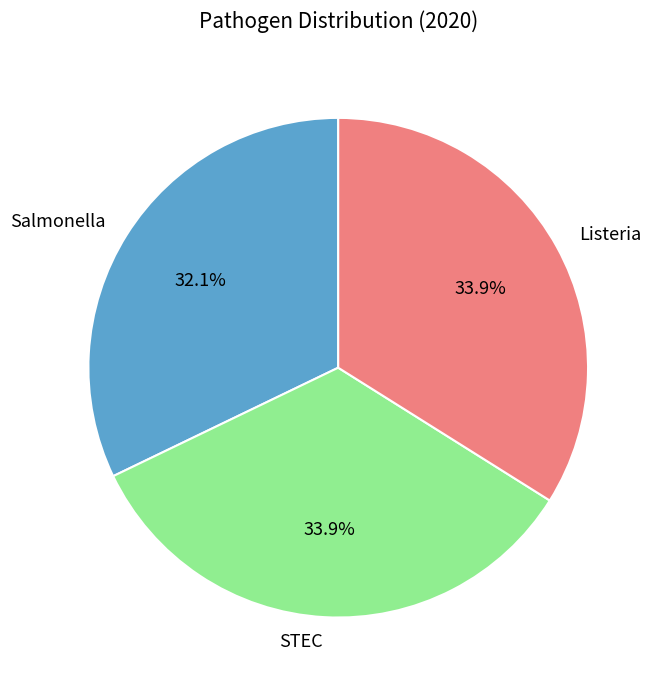

Combined, what portion of the pie is Salmonella and STEC?

66.1%